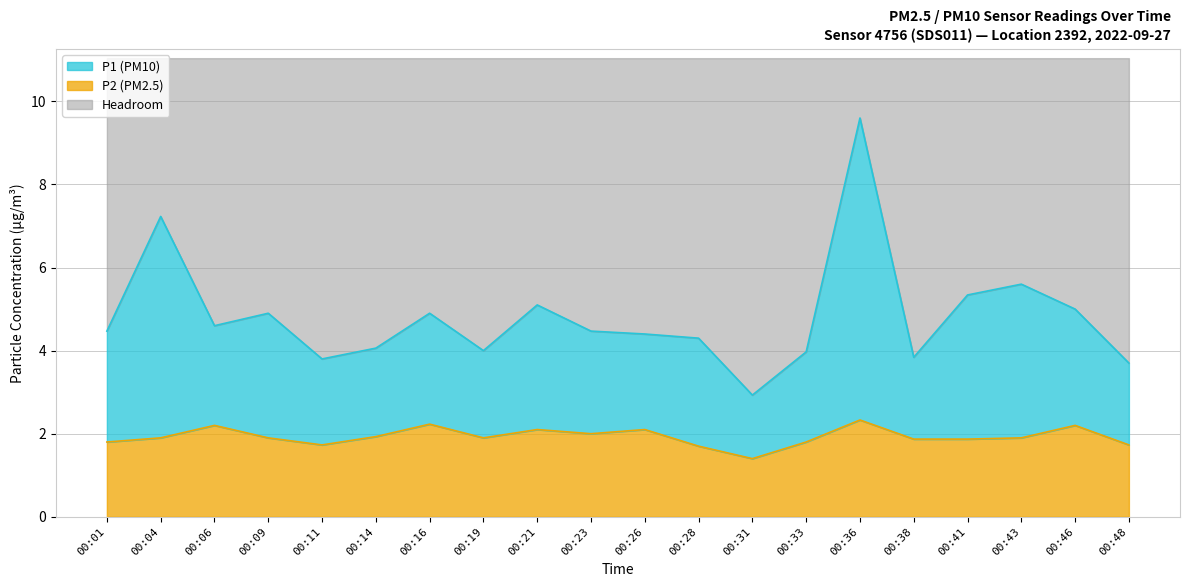

Reading right to left, transcribe all the data shown in this chart.

P1: 3.7	5.0	5.6	5.3	3.8	9.6	4.0	2.9	4.3	4.4	4.5	5.1	4.0	4.9	4.1	3.8	4.9	4.6	7.2	4.5
P2: 1.7	2.2	1.9	1.9	1.9	2.3	1.8	1.4	1.7	2.1	2.0	2.1	1.9	2.2	1.9	1.7	1.9	2.2	1.9	1.8